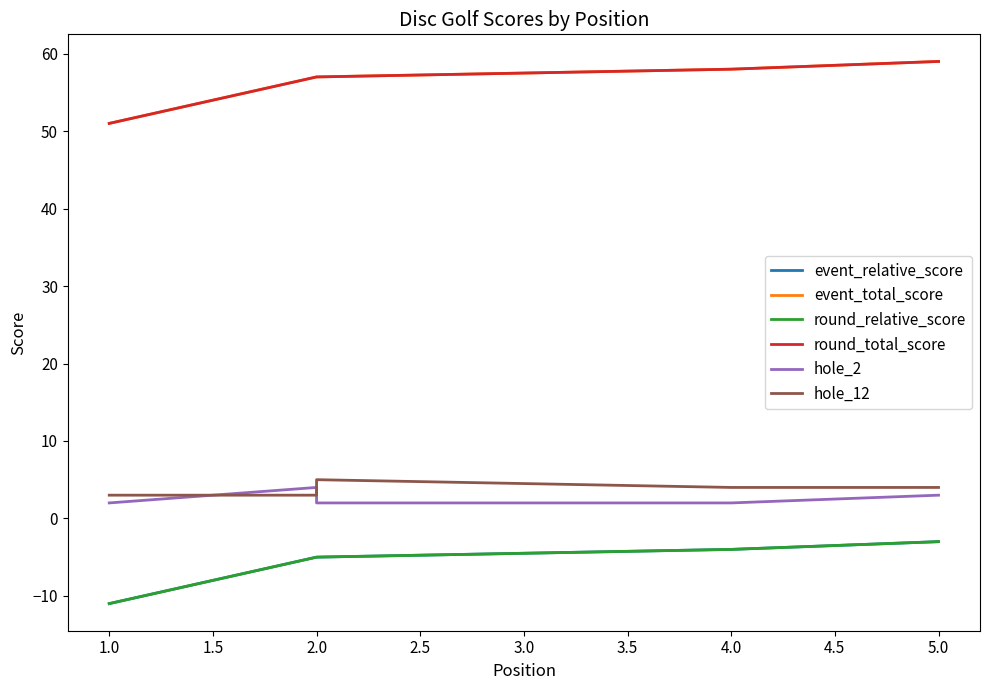

Reading left to right, extract all data points from this chart.

event_relative_score: -11	-5	-5	-4	-3
event_total_score: 51	57	57	58	59
round_relative_score: -11	-5	-5	-4	-3
round_total_score: 51	57	57	58	59
hole_2: 2	4	2	2	3
hole_12: 3	3	5	4	4